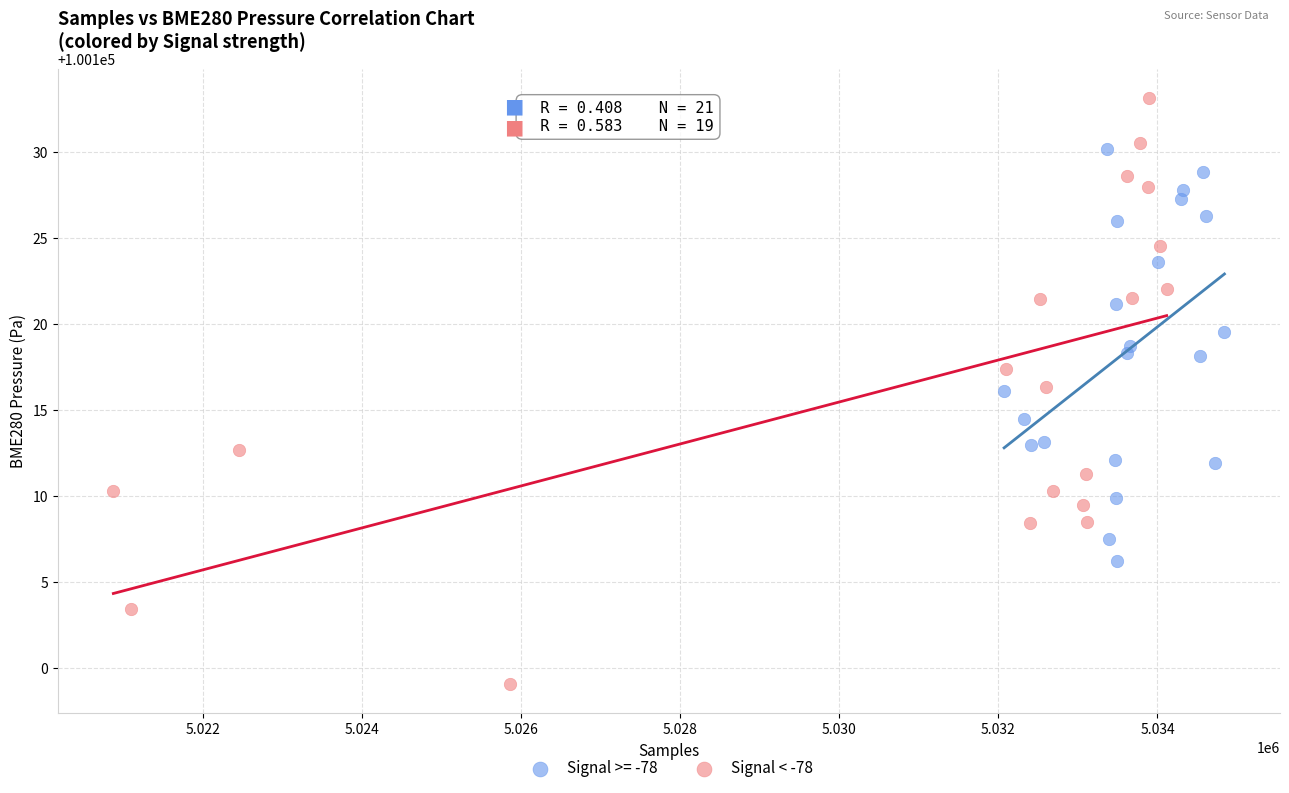

Which series reaches the minimum Y coordinate?

Signal < -78